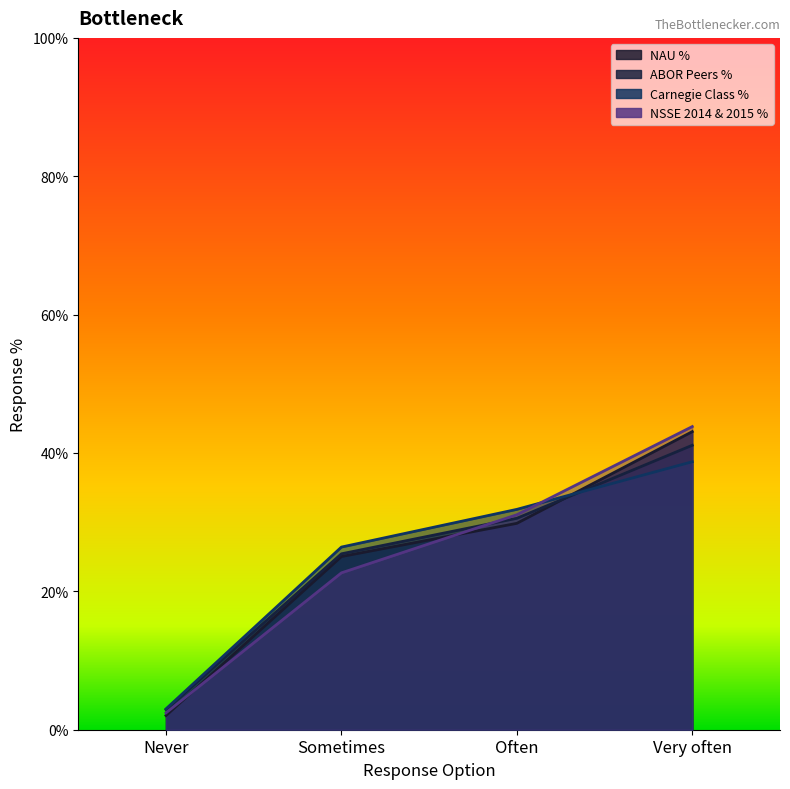

The ABOR Peers % series shows 14.2 at Very often. True or false?

False